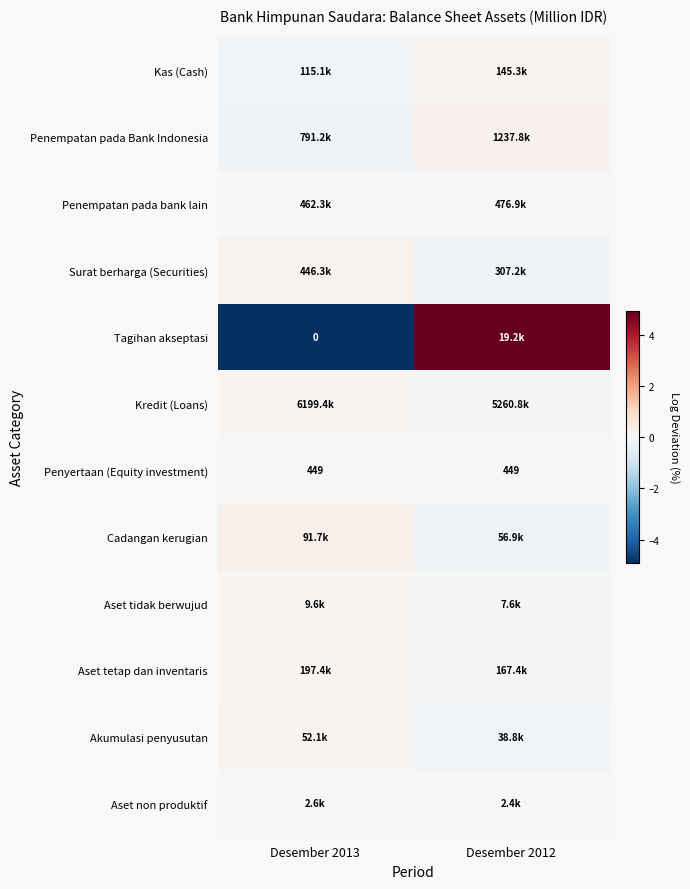

At which category is the sum across all series the highest?

Desember 2012